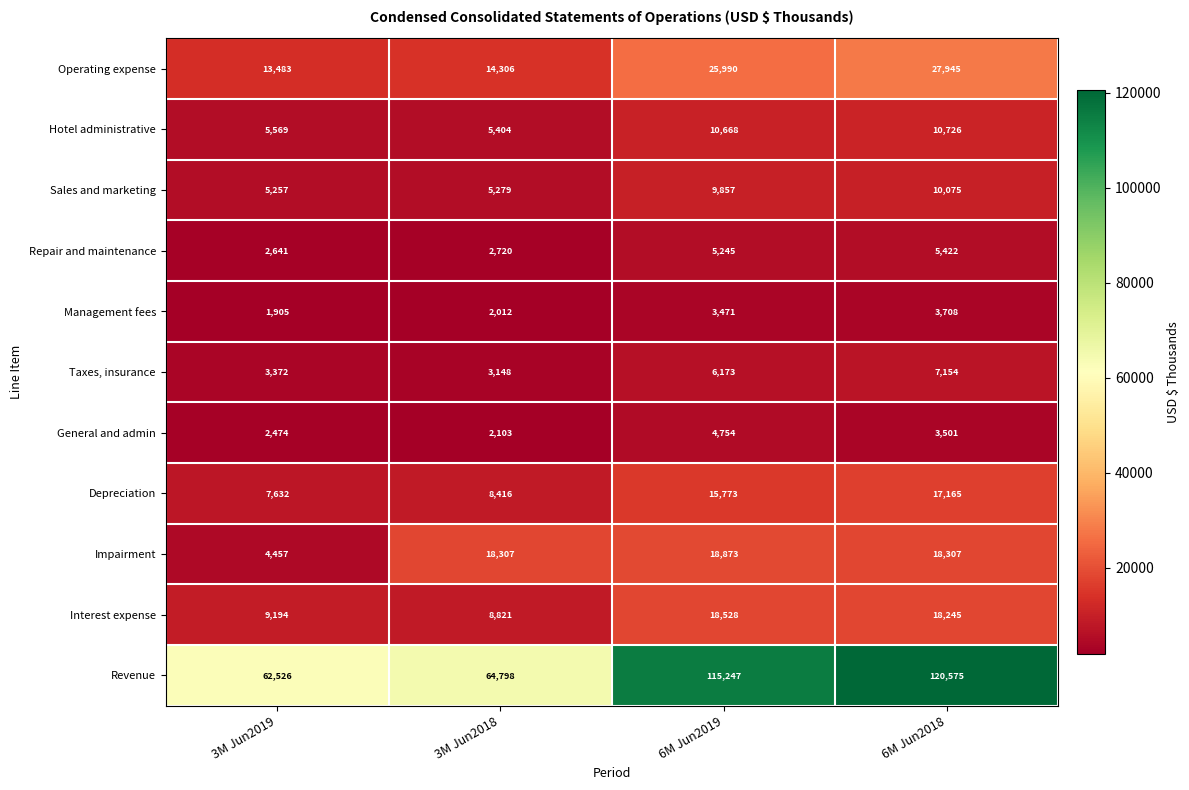

What value does the Operating expense series have at 6M Jun2019?

25990